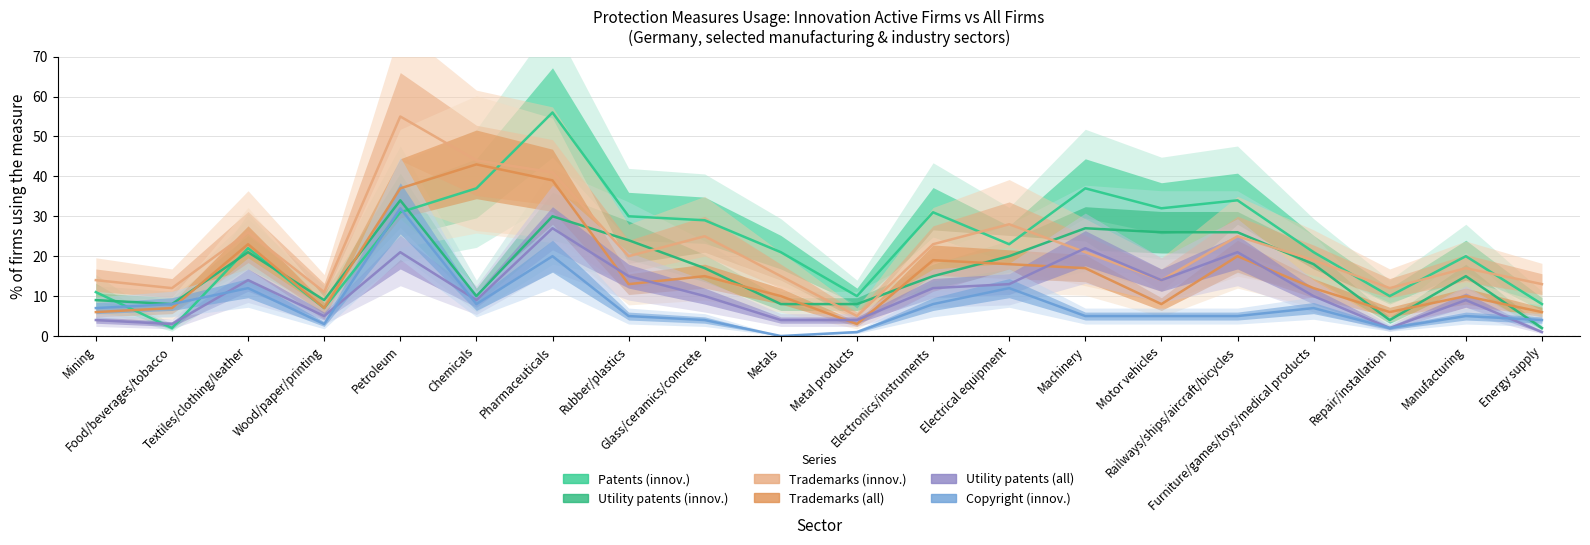

At which category does Trademarks (all) reach its first local valley?

Wood/paper/printing